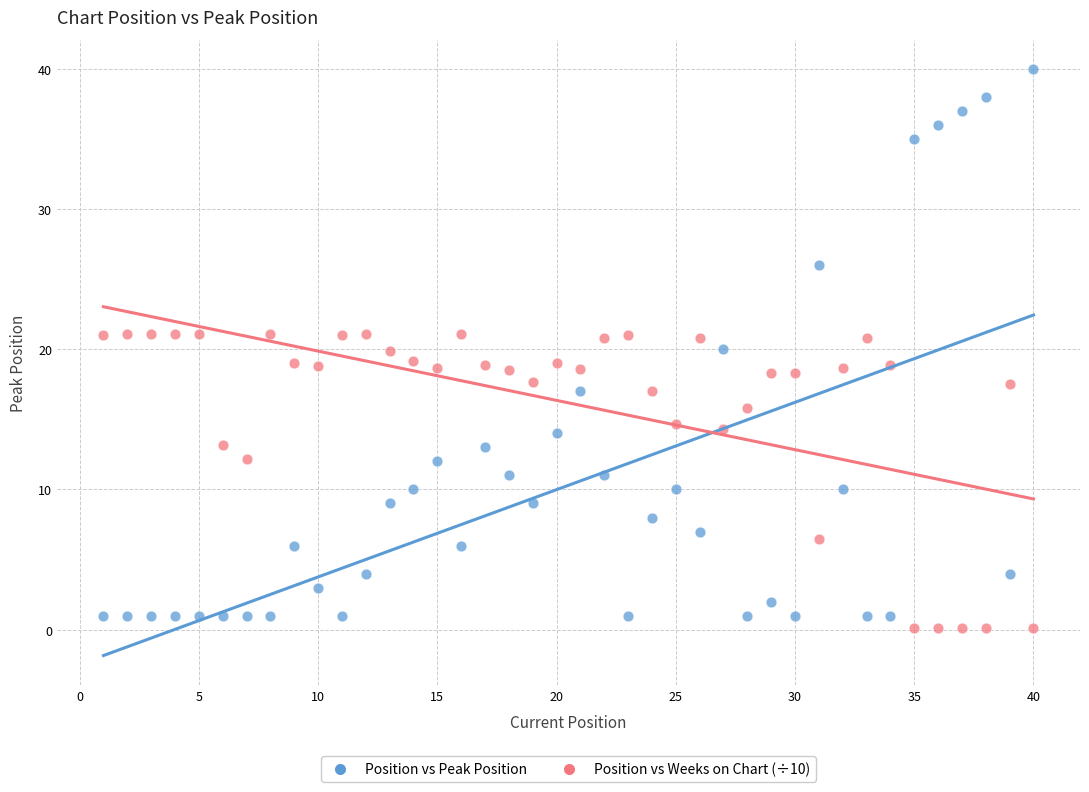

Across all data points, what is the range of Y values (max minus min)?

39.9